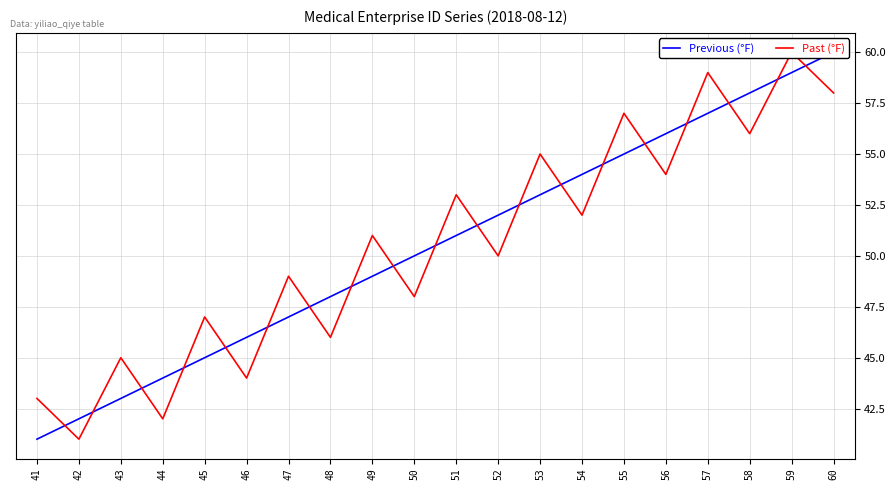

Rank the categories by Past (°F) value from lowest to highest.

42, 44, 41, 46, 43, 48, 45, 50, 47, 52, 49, 54, 51, 56, 53, 58, 55, 60, 57, 59